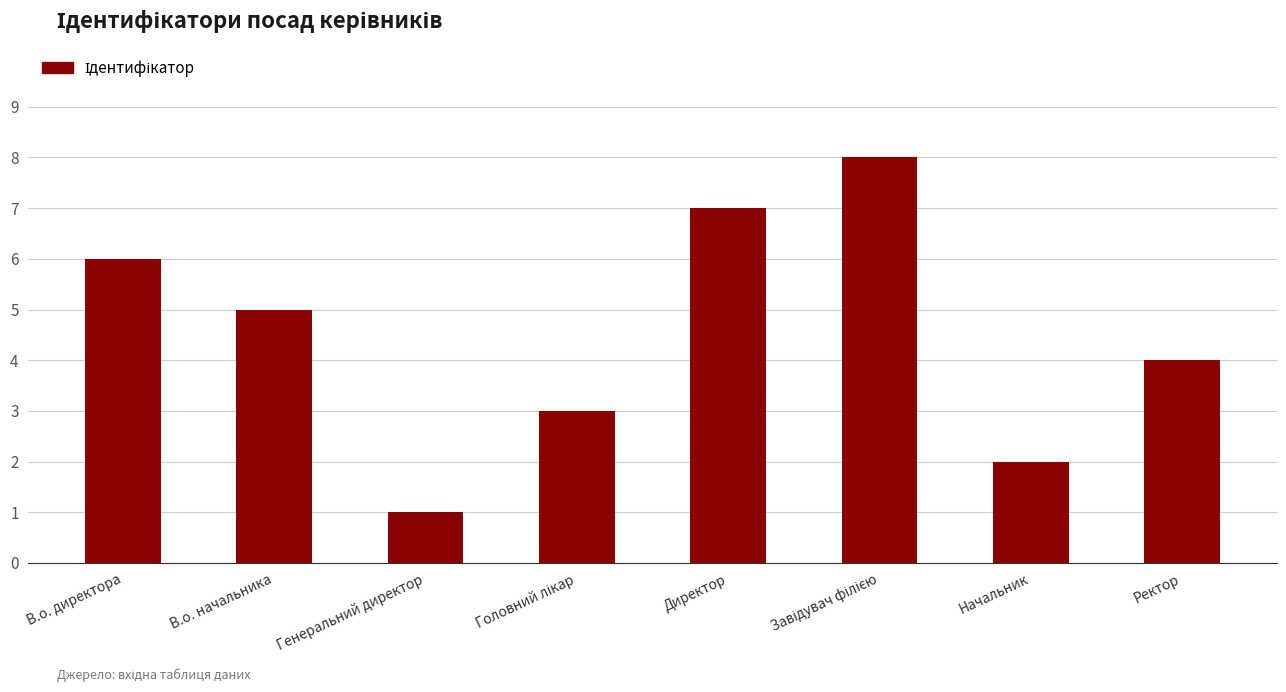

The value at В.о. начальника is 2. True or false?

False